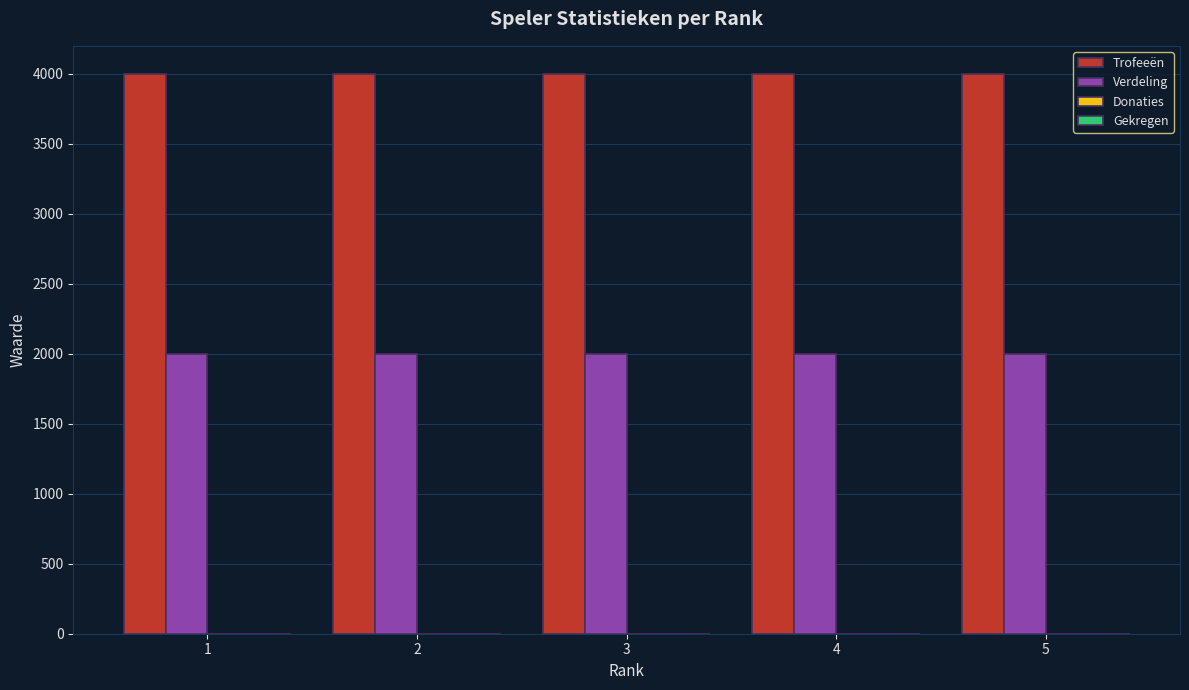

The value of Verdeling at 4 is 1019. True or false?

False